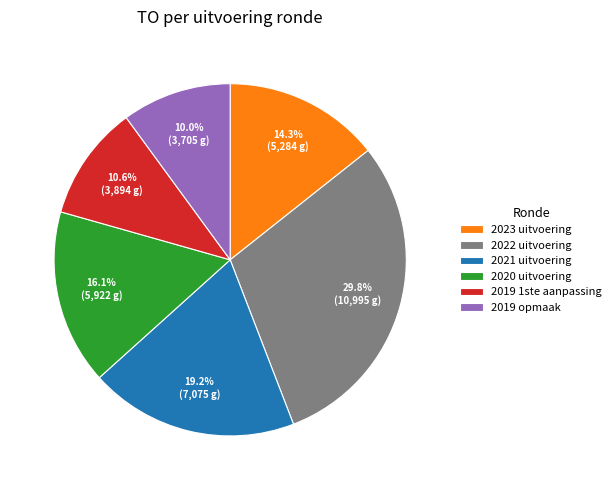

True or false: 2019 1ste aanpassing accounts for 25% of the total.

False